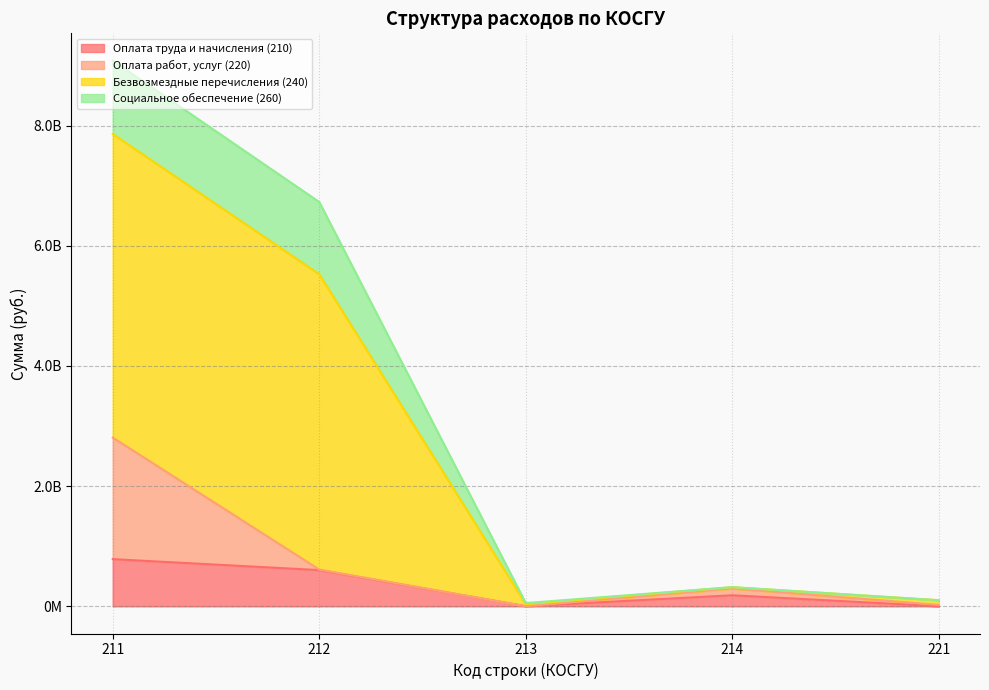

What is the average value of the Оплата труда и начисления (210) series?

313410267.3